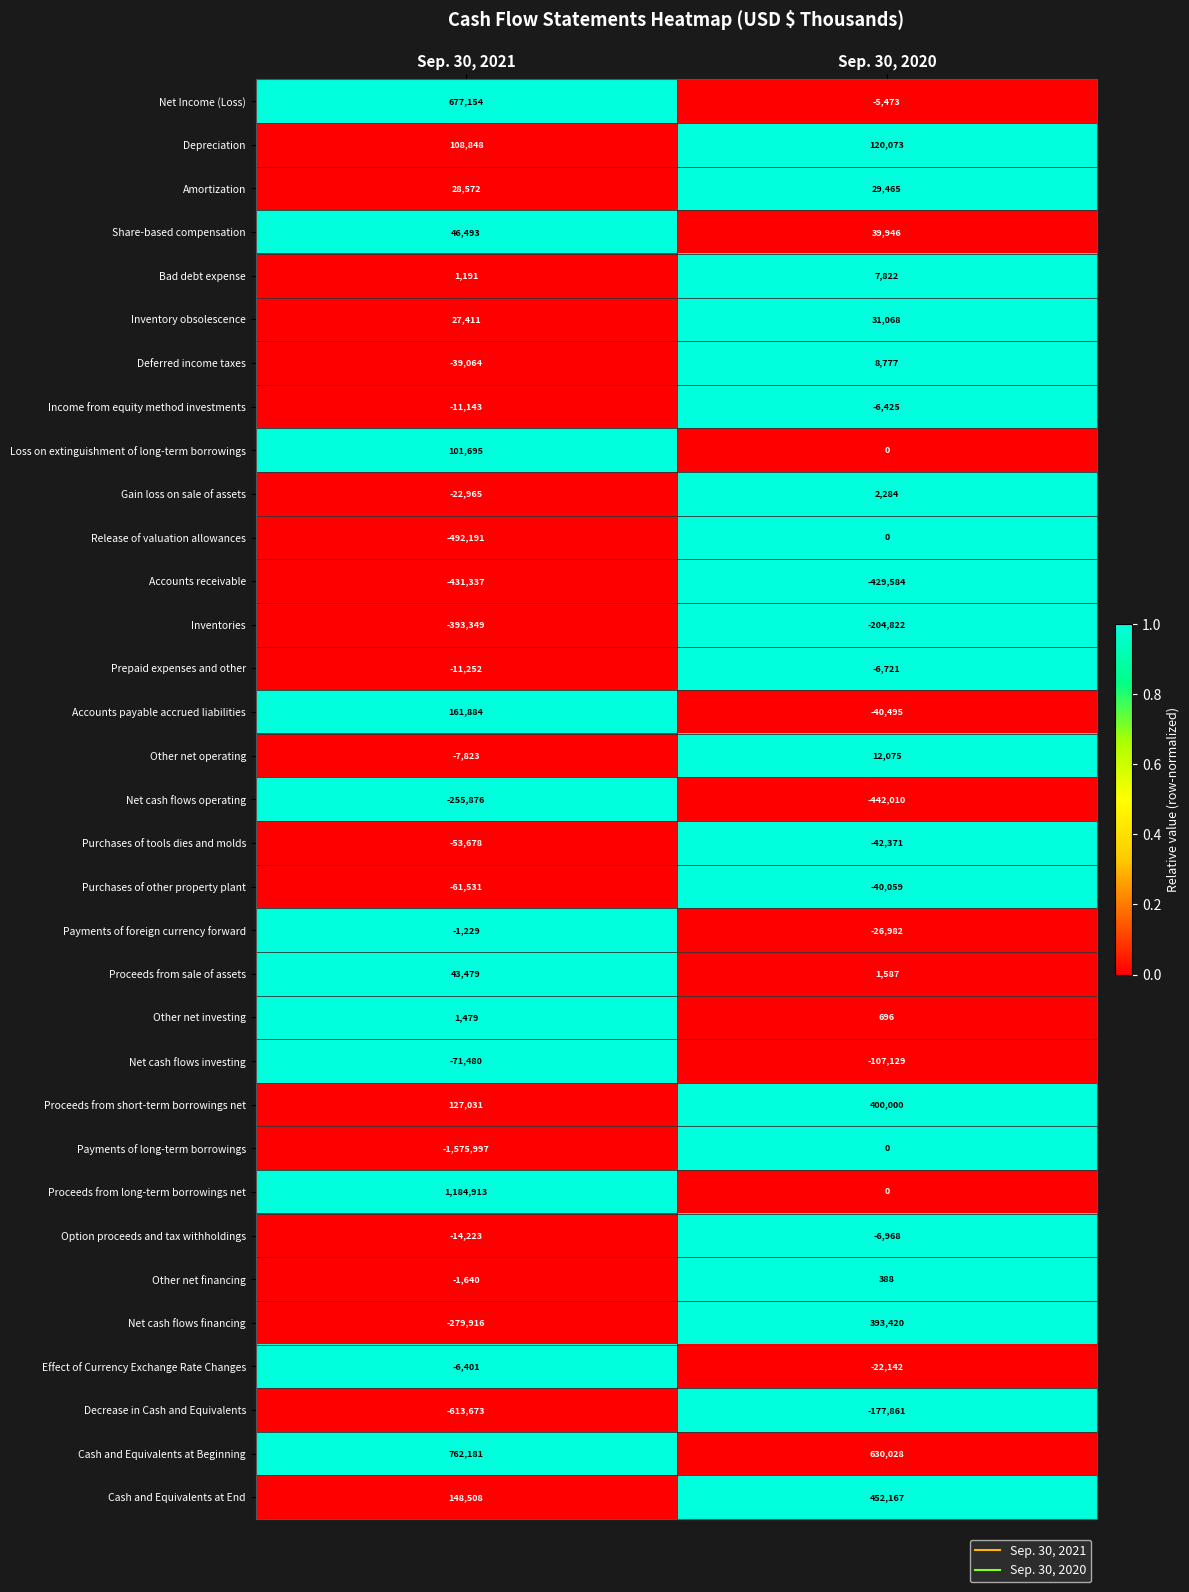

The Effect of Currency Exchange Rate Changes series shows -11004 at Sep. 30, 2020. True or false?

False